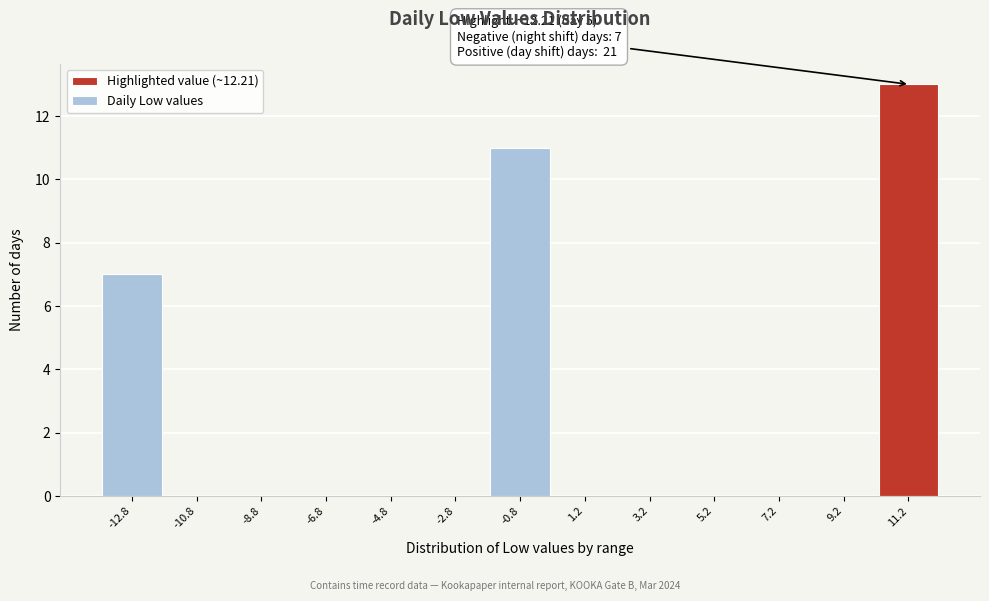

Reading right to left, extract all data points from this chart.

11.2=13	9.2=0	7.2=0	5.2=0	3.2=0	1.2=0	-0.8=11	-2.8=0	-4.8=0	-6.8=0	-8.8=0	-10.8=0	-12.8=7